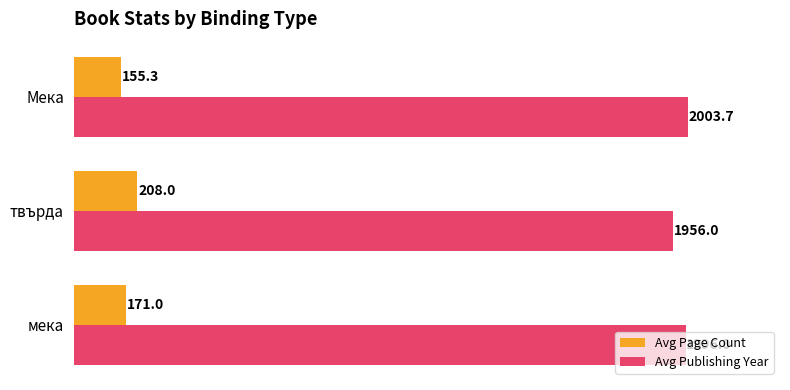

What are all the series names shown in the legend?

Avg Page Count, Avg Publishing Year